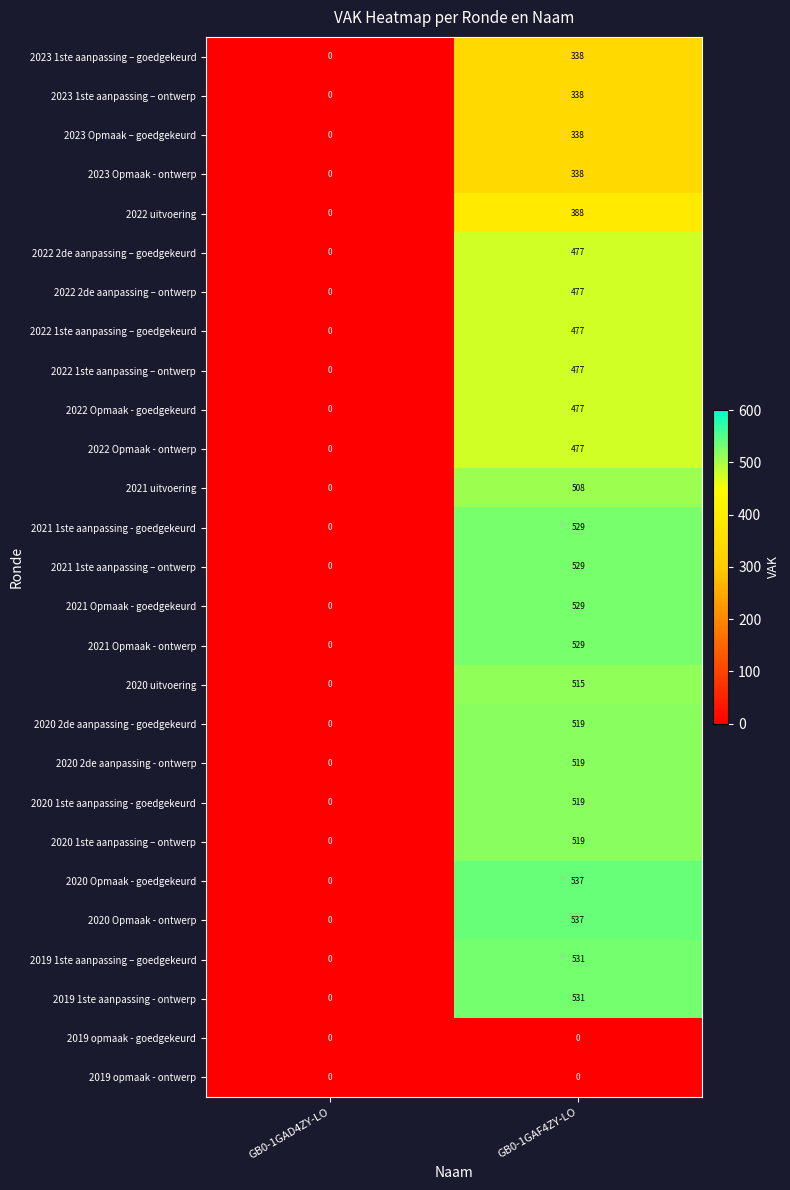

What is the spread (max minus min) of values at GB0-1GAF4ZY-LO?

537